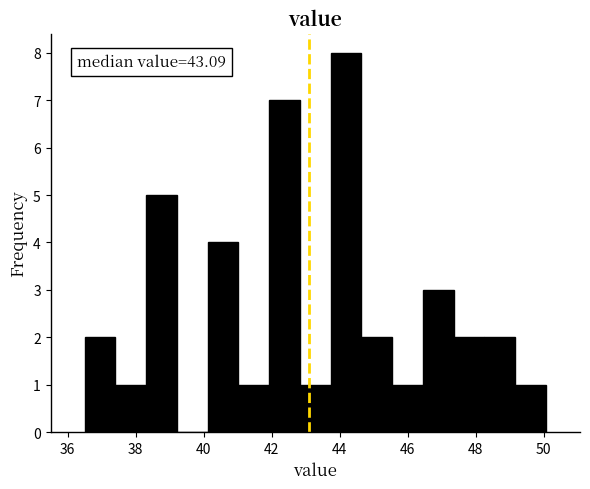

Which range on the x-axis has the tallest bar?

43.8 to 44.6